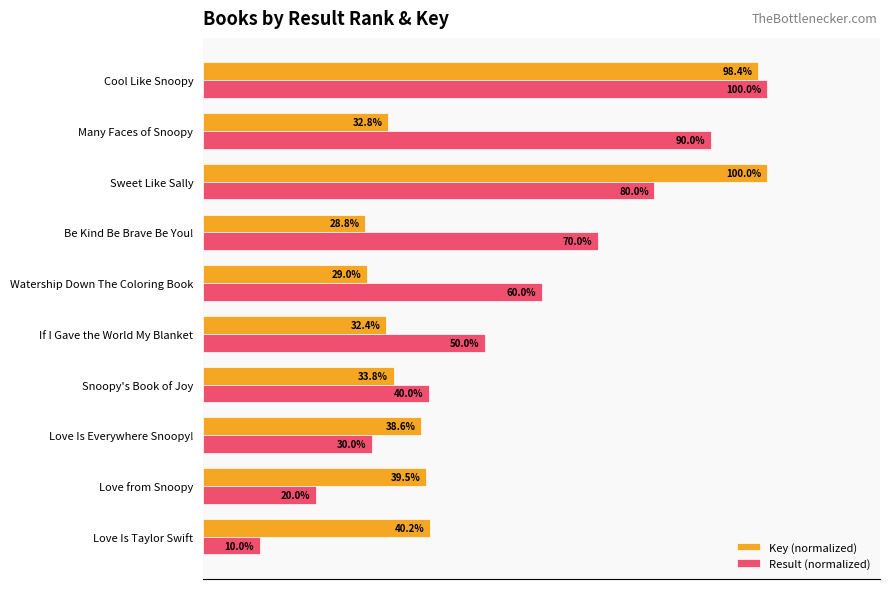

At which category is the sum across all series the highest?

Cool Like Snoopy